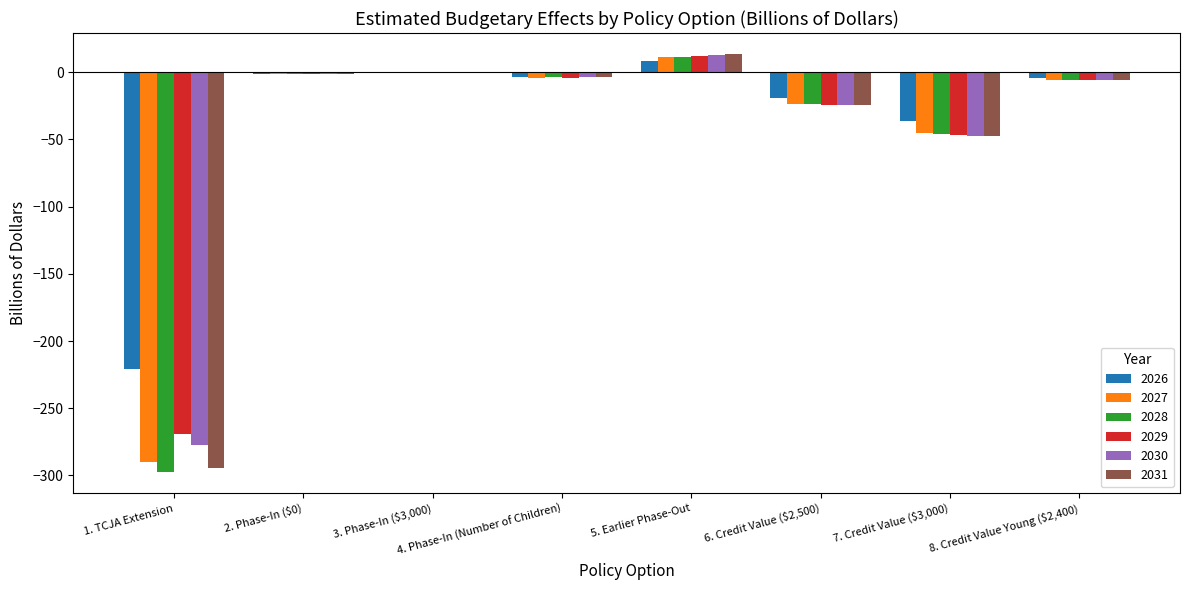

Count the number of categories in the chart.

8